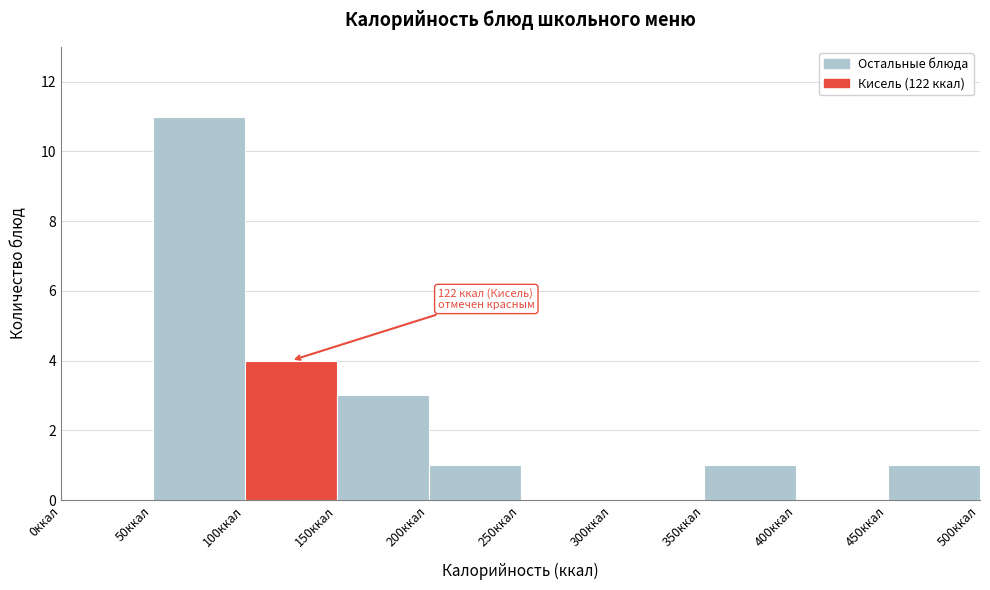

Which range on the x-axis has the tallest bar?

50 to 100